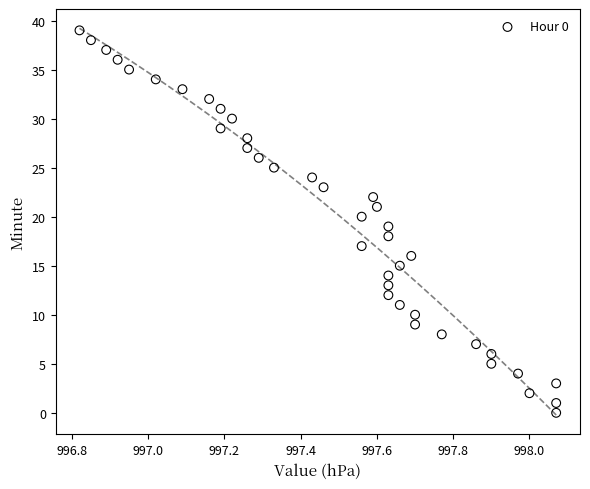

What is the range of Y values (max minus min)?

39